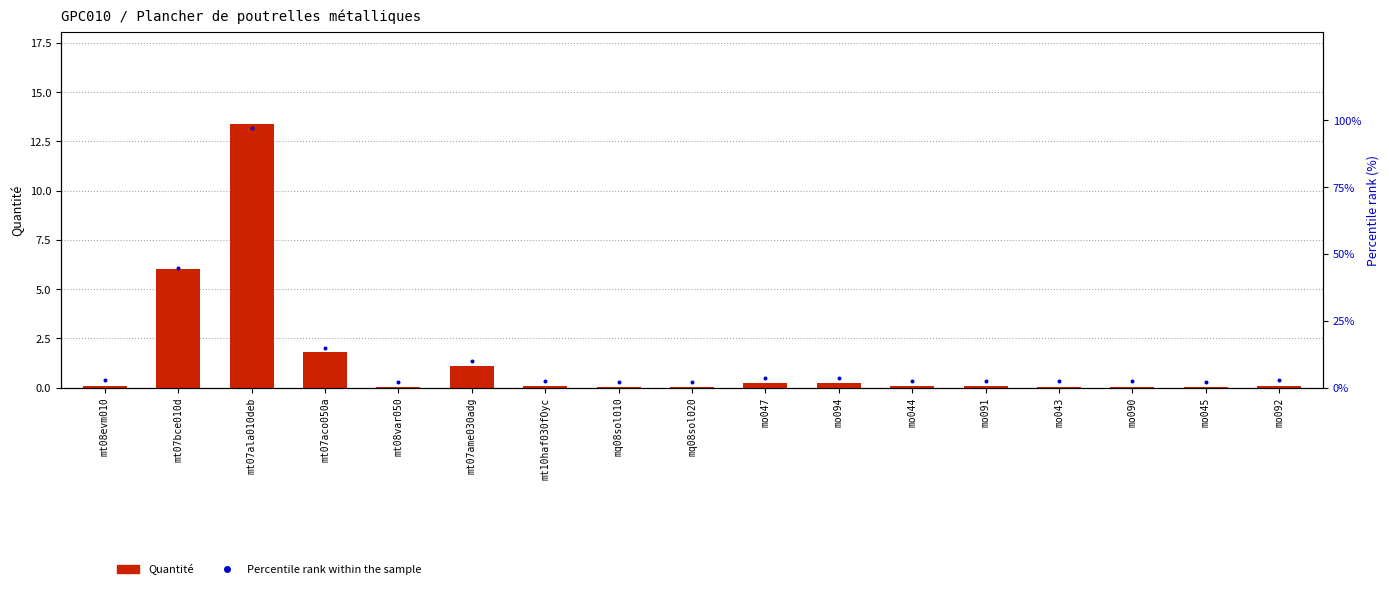

Which series has the largest total across all categories?

Percentile rank within the sample